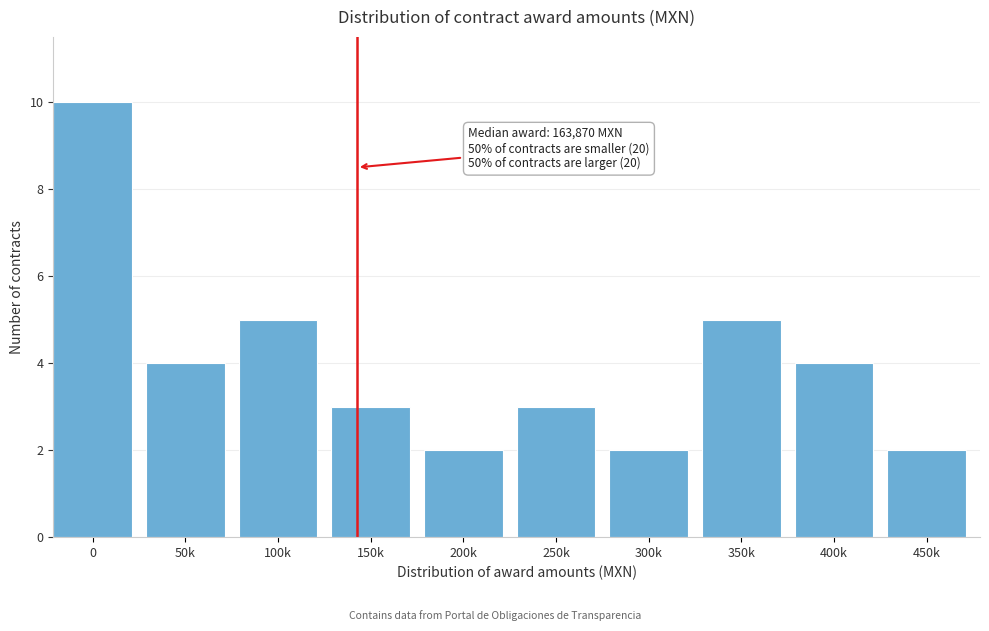

Reading right to left, list all the values displayed in this chart.

2	4	5	2	3	2	3	5	4	10